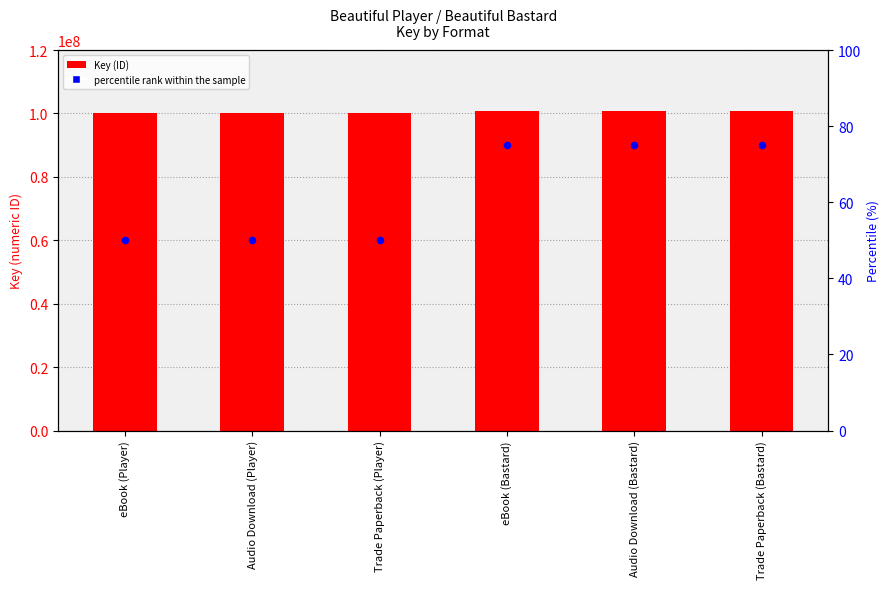

What is the total value across all series at Audio Download (Bastard)?

100832413